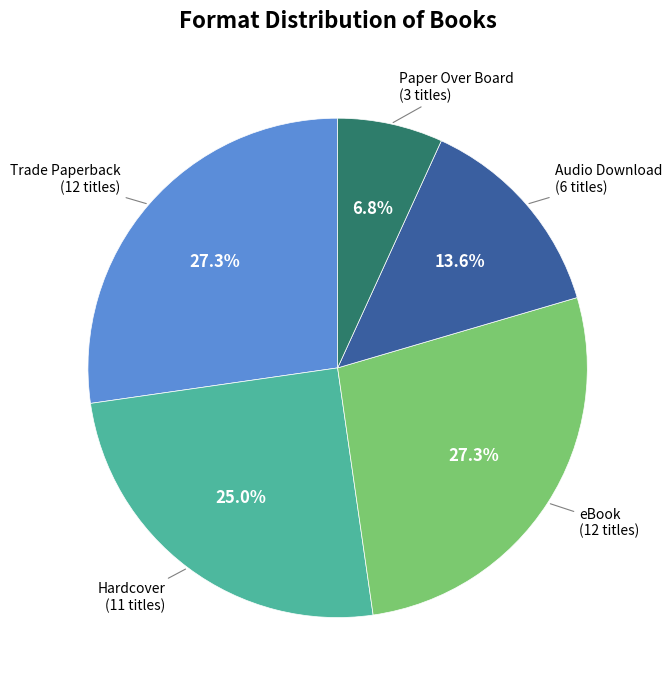

How much of the chart is everything except Audio Download?

86.4%